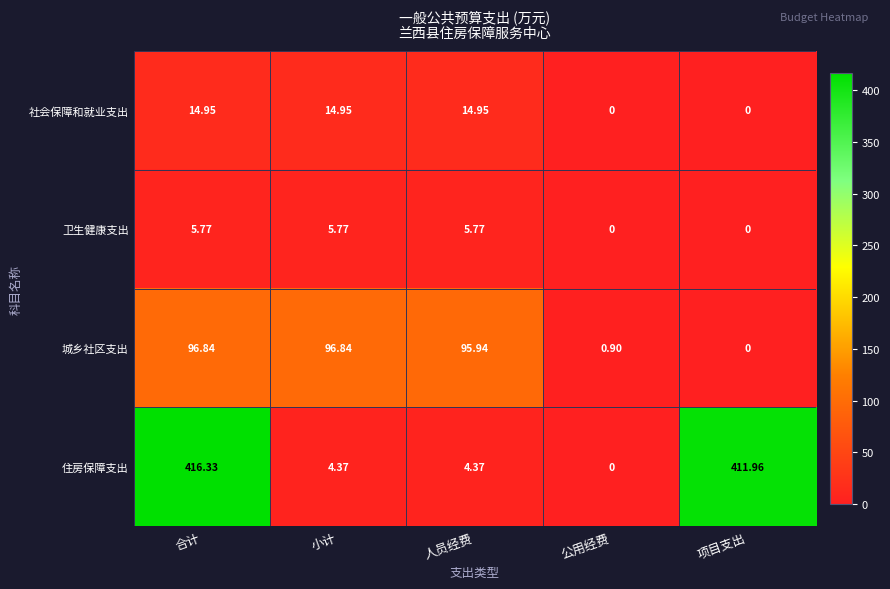

What is the spread (max minus min) of values at 小计?

92.5